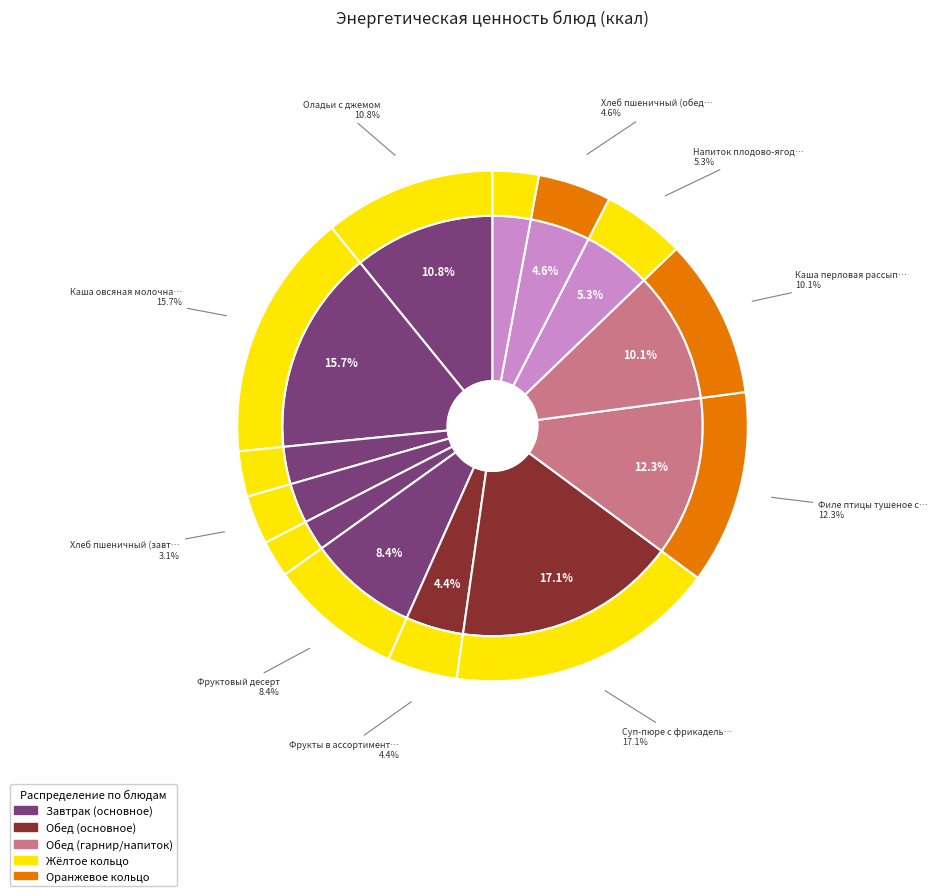

How many segments does this pie chart have?

13